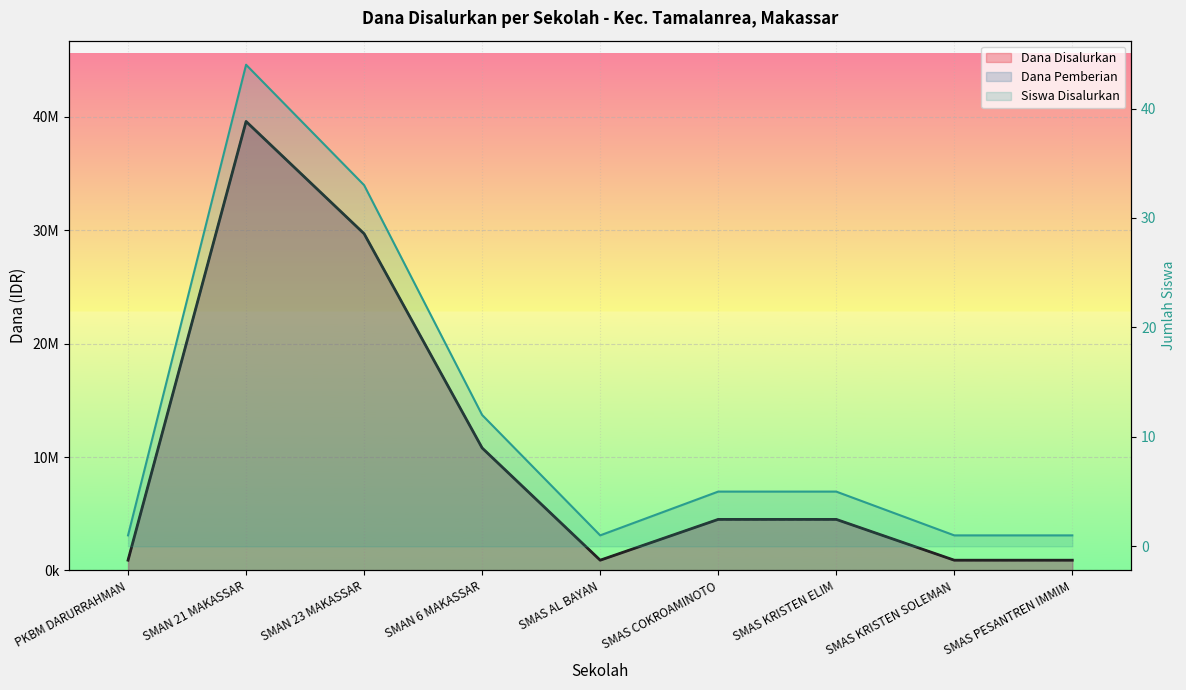

In Siswa Disalurkan, how many points are lower than both neighbors (excluding endpoints)?

1